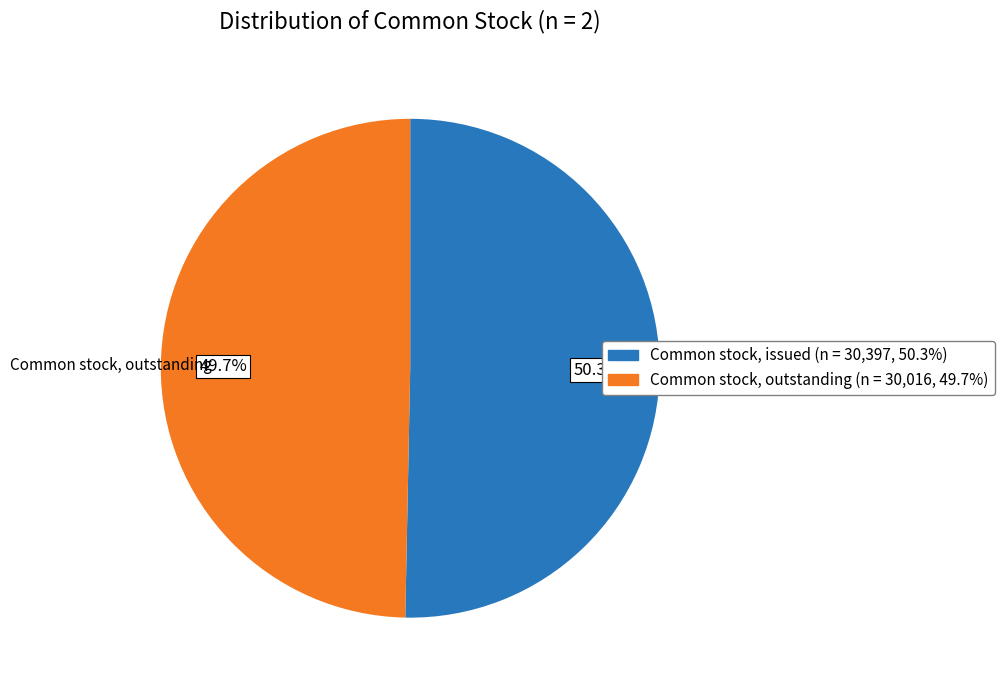

How many segments does this pie chart have?

2